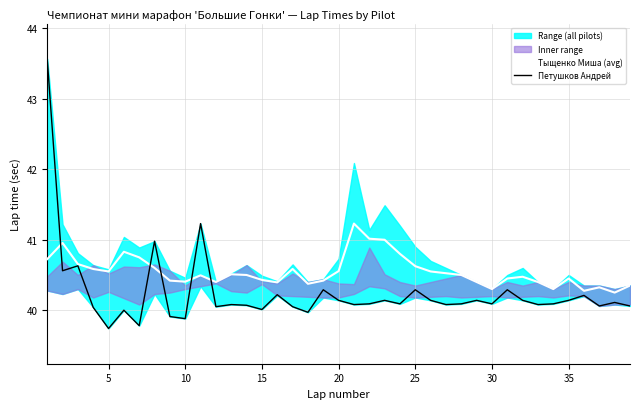

In Петушков Андрей, how many points are higher than both neighbors (excluding endpoints)?

13